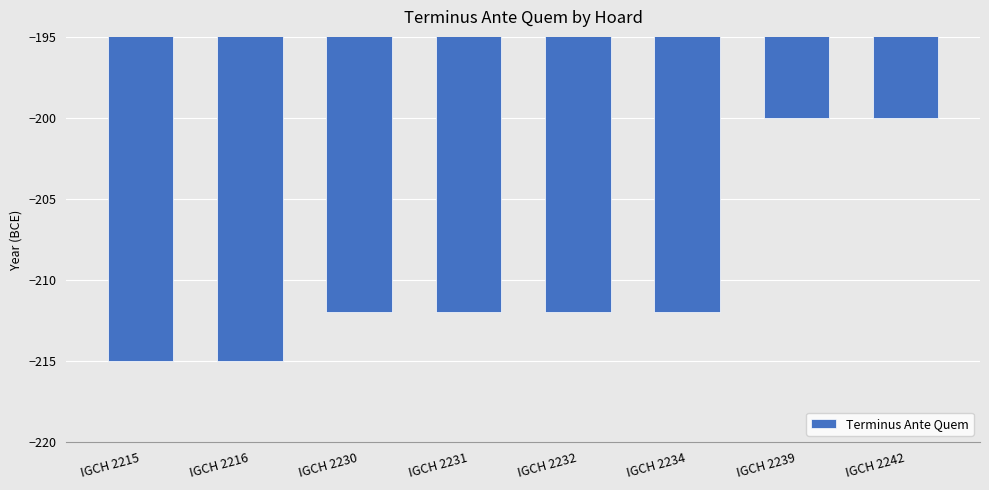

What is the minimum value shown in the chart?

-215